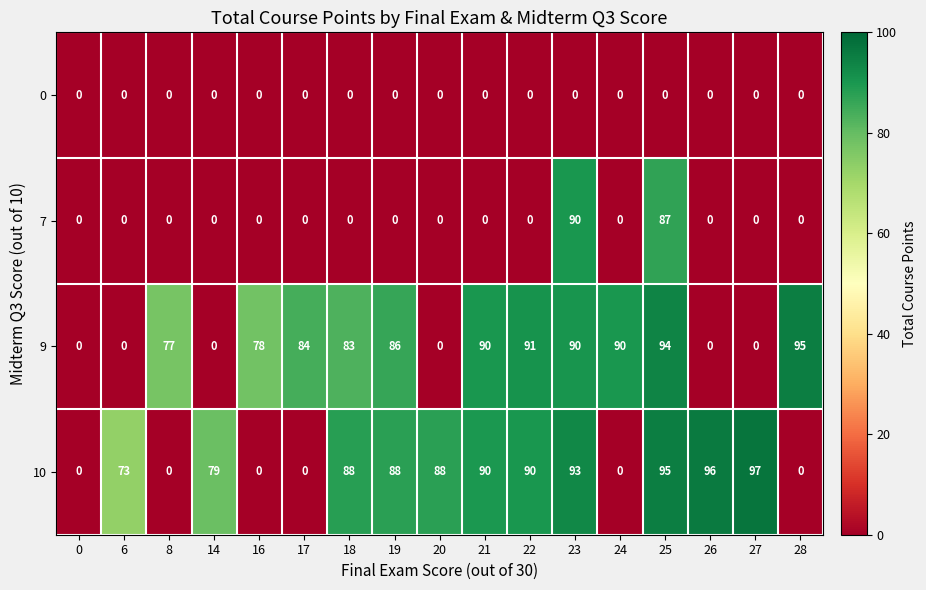

Is it true that 9 equals 86 at 19?

True